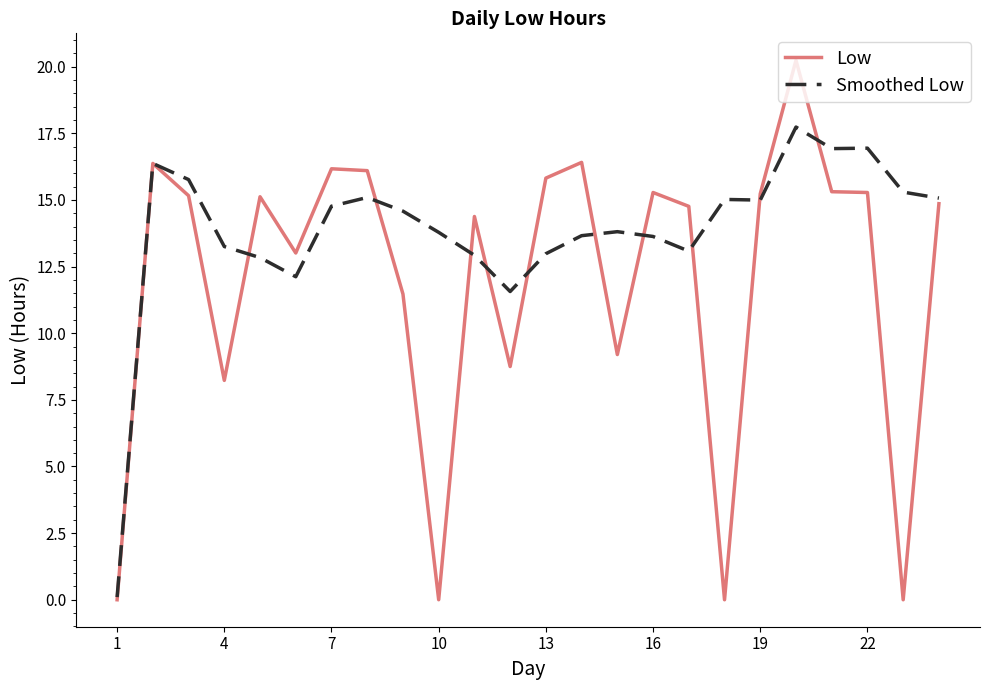

What are all the series names shown in the legend?

Low, Smoothed Low